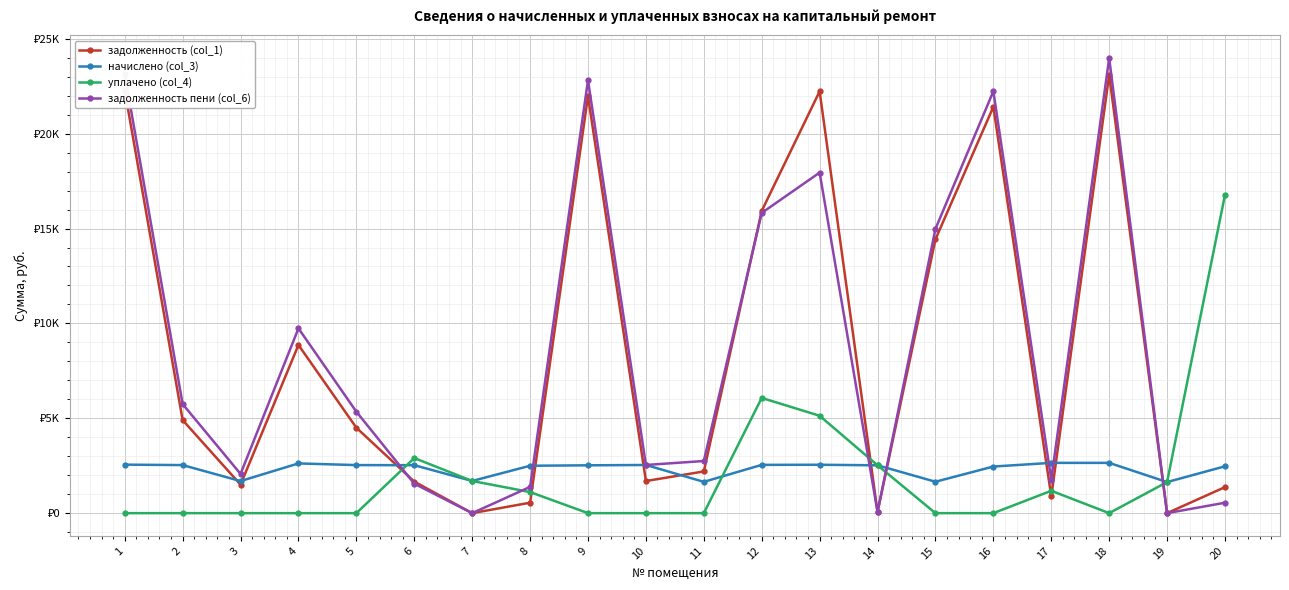

Which series has the widest spread of values?

задолженность пени (col_6)